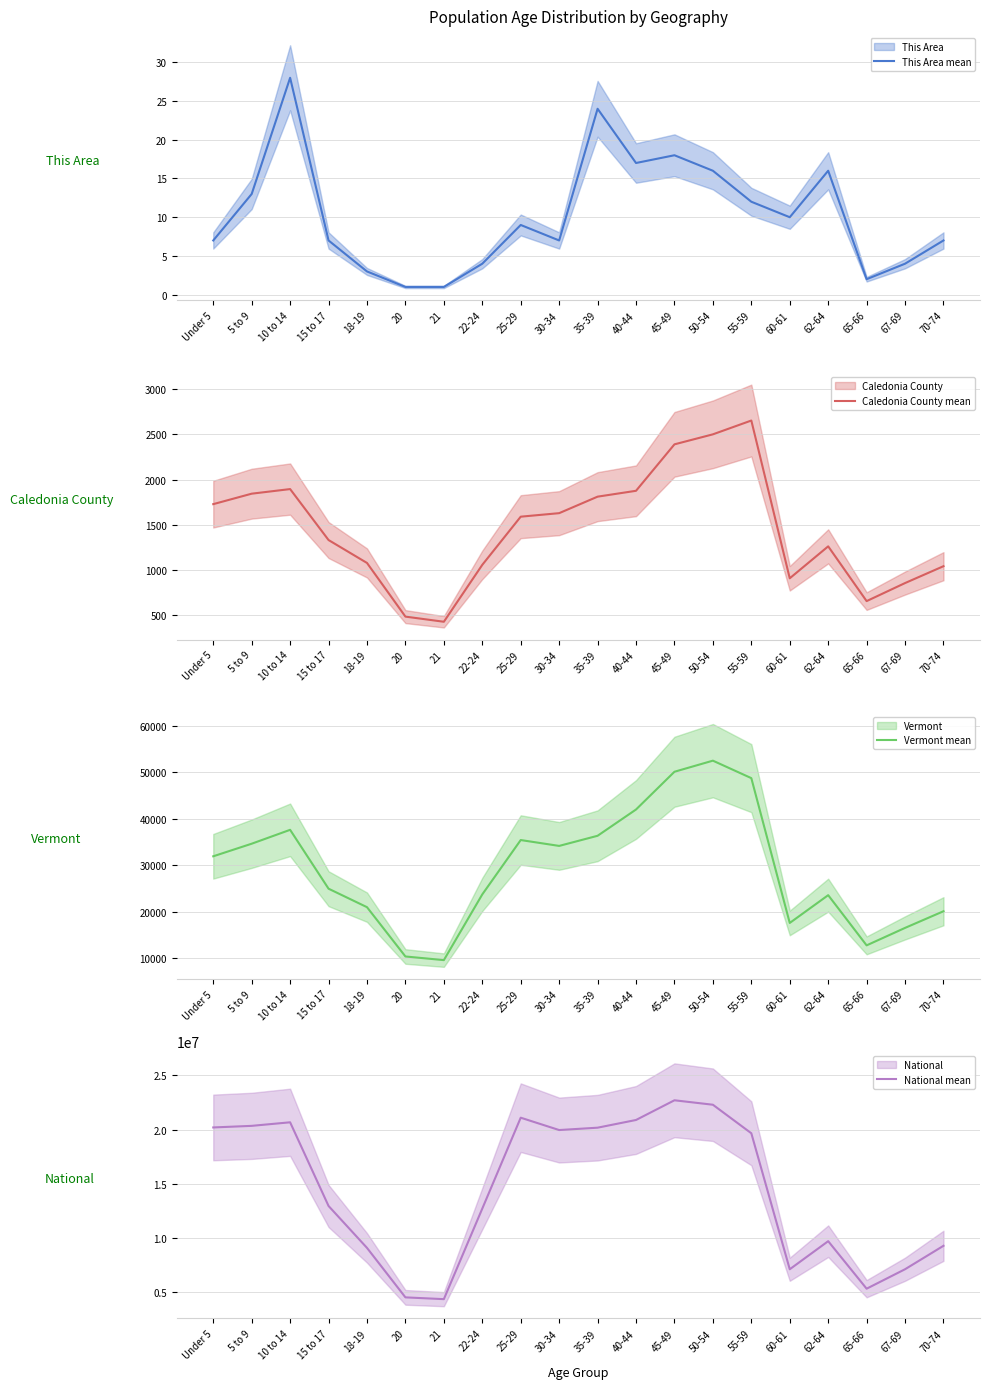

True or false: This Area mean has a value of 24 at 62-64.

False